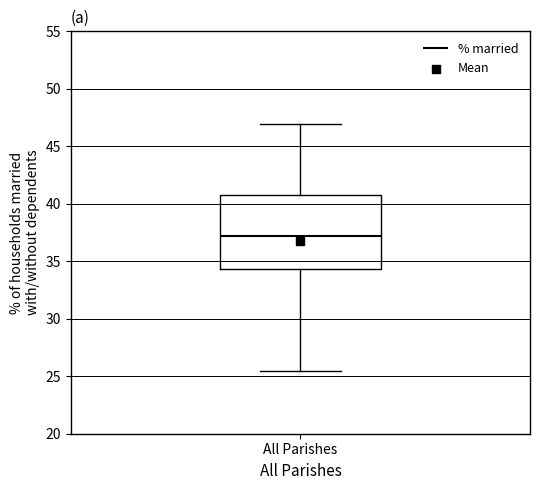

Where is the lower edge of the box for All Parishes on the y-axis? The values are not printed on the chart, so give them approximately, as read against the axis.

34.5